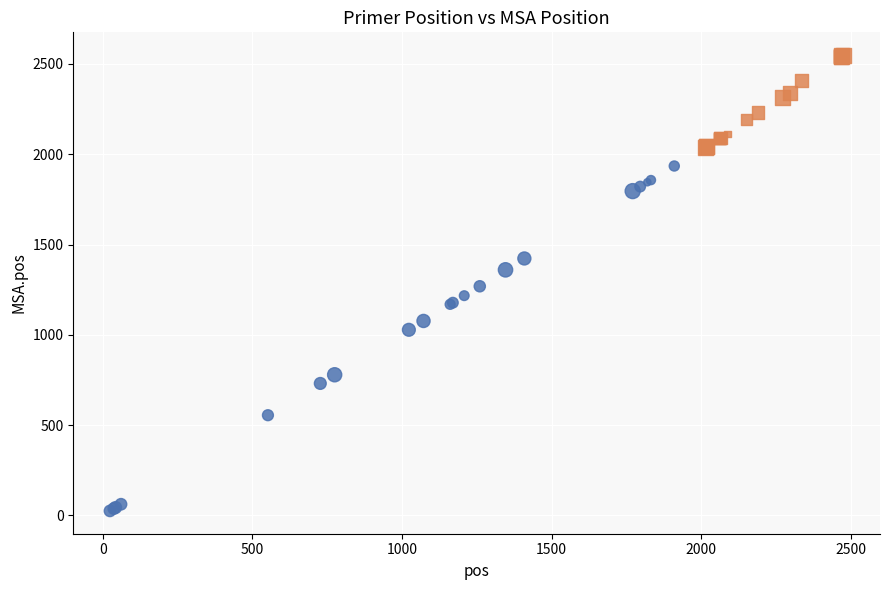

Which series reaches the minimum Y coordinate?

Low pos group